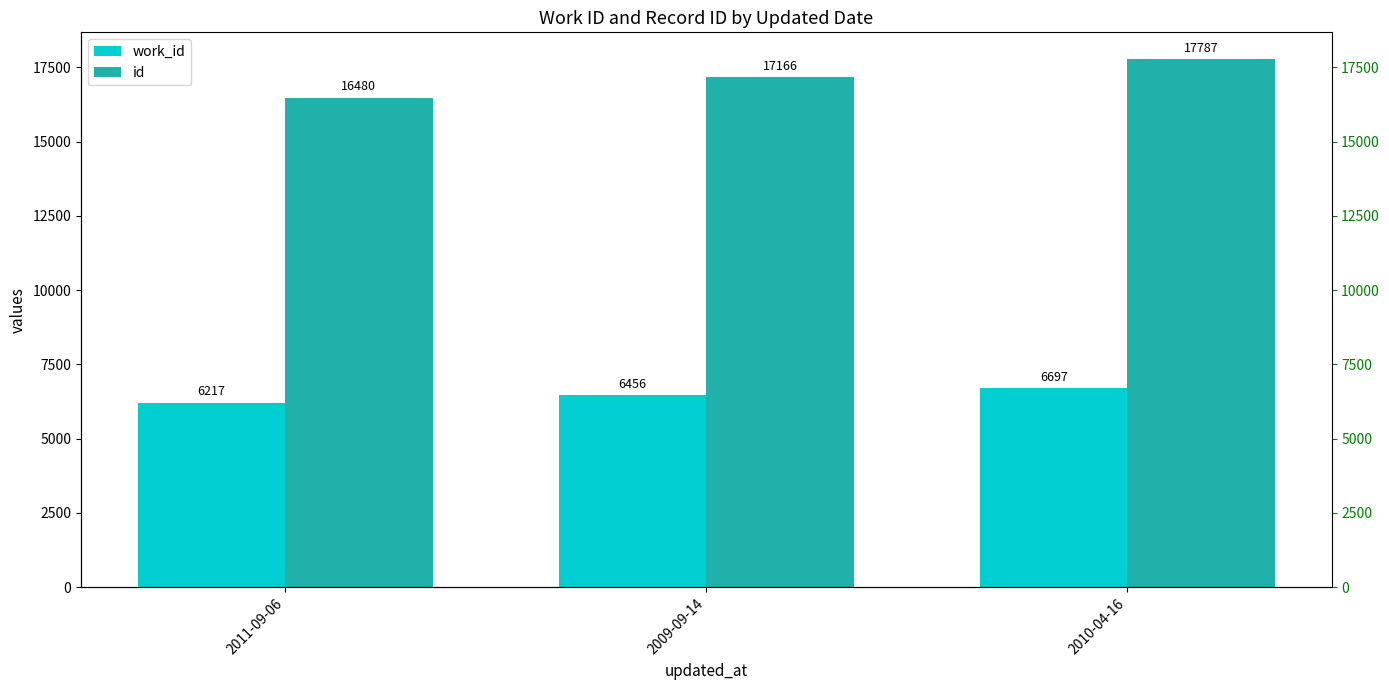

Does the chart contain any negative values?

No